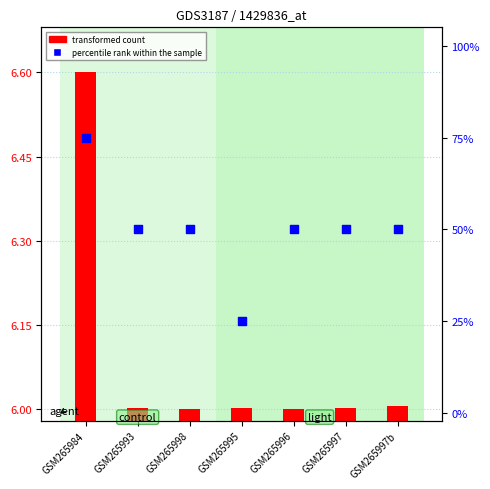

What is the total value across all series at GSM265993?

56.0